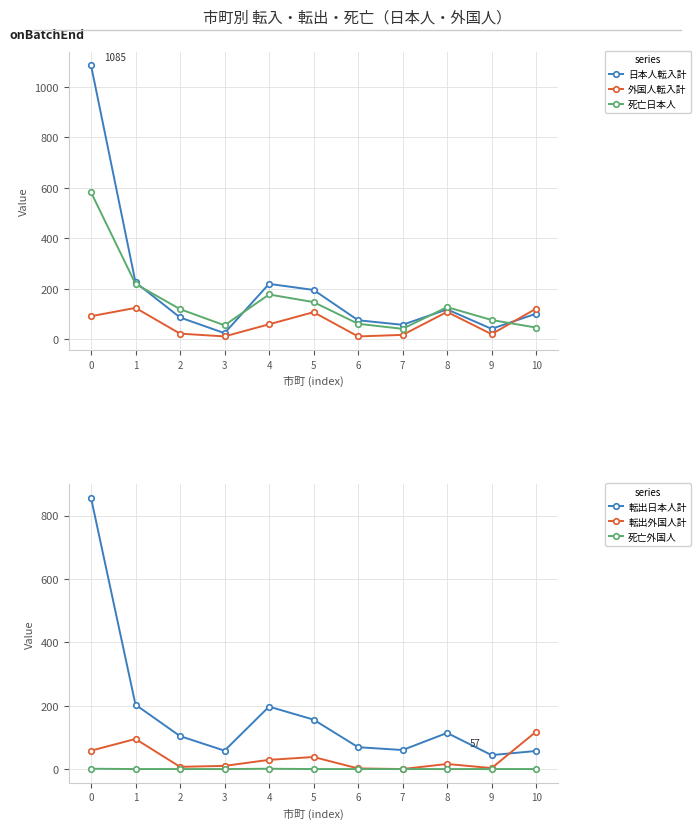

What is the difference between the maximum and minimum values in the 日本人転入計 series?

1061